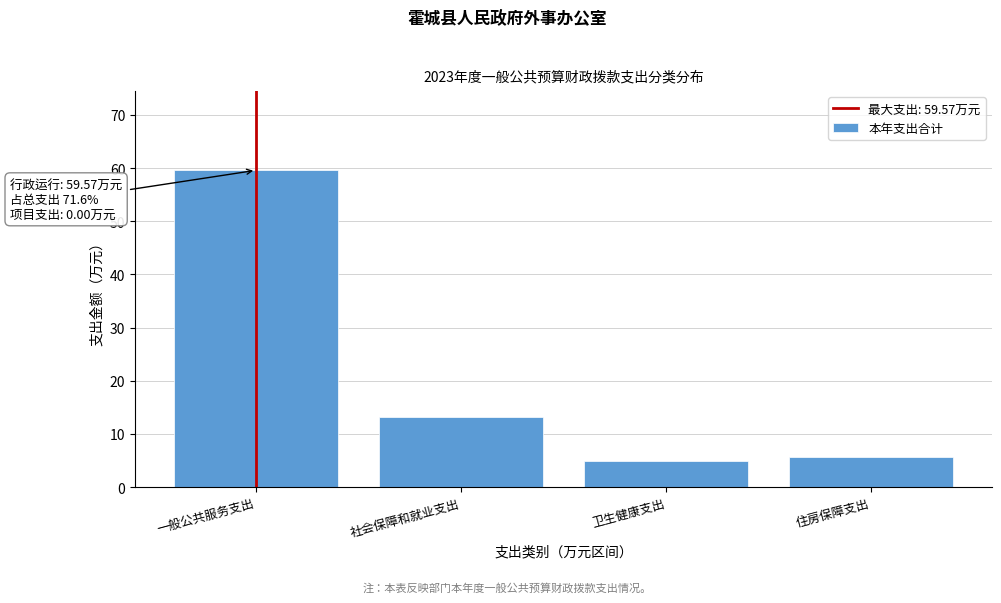

Reading left to right, transcribe all the data shown in this chart.

59.6	13.1	4.9	5.7